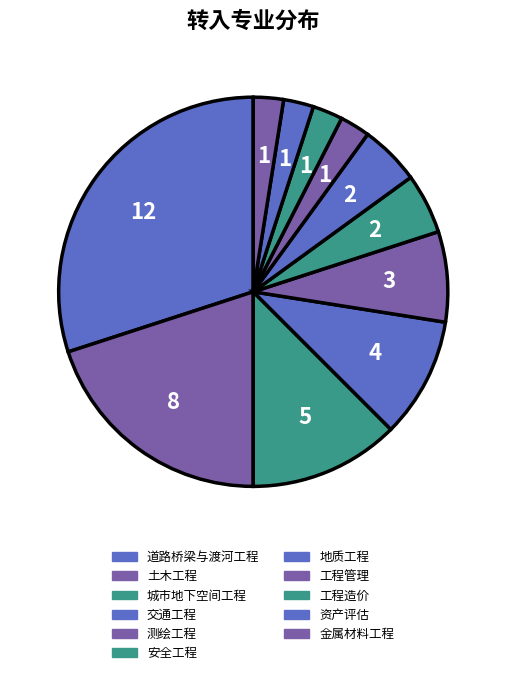

To the nearest percent, what is the difference between the largest and smallest slice percentages?

28%